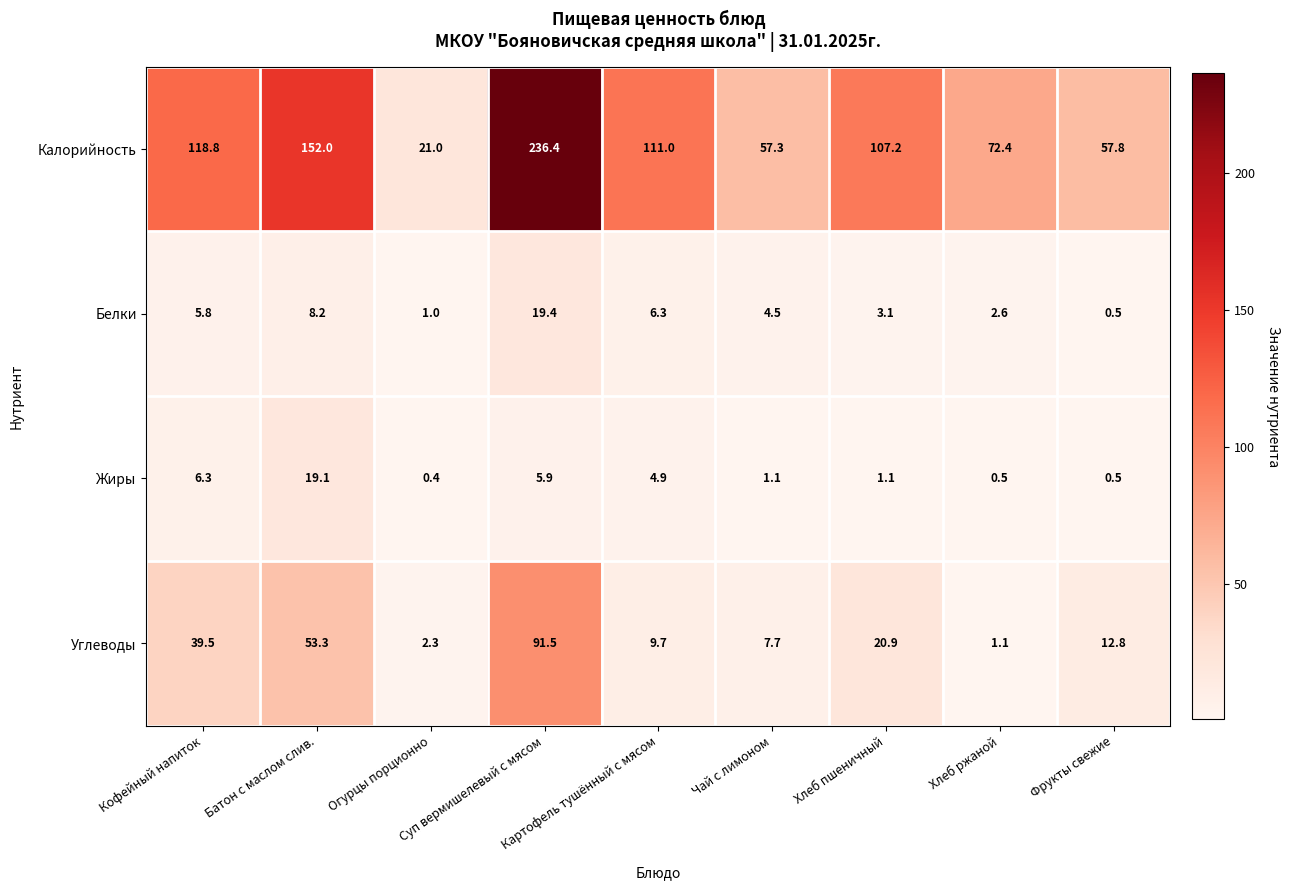

Which series has the largest range (max minus min)?

Калорийность